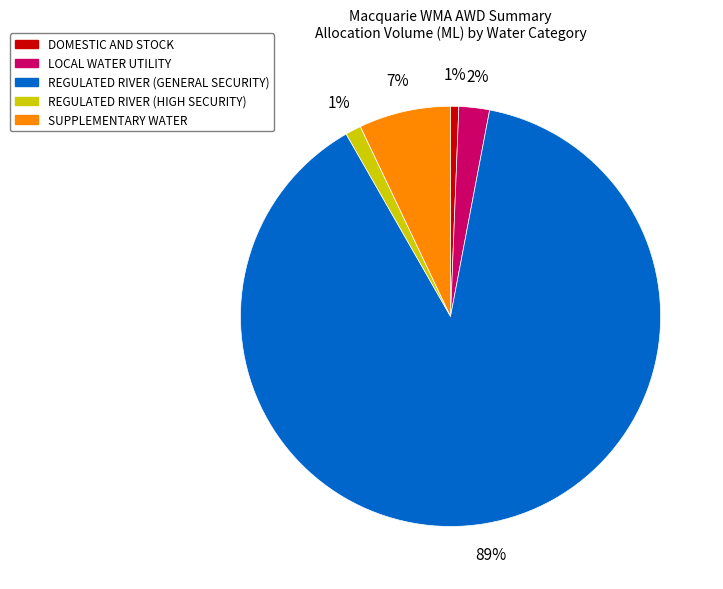

Which slice is the largest?

REGULATED RIVER (GENERAL SECURITY)